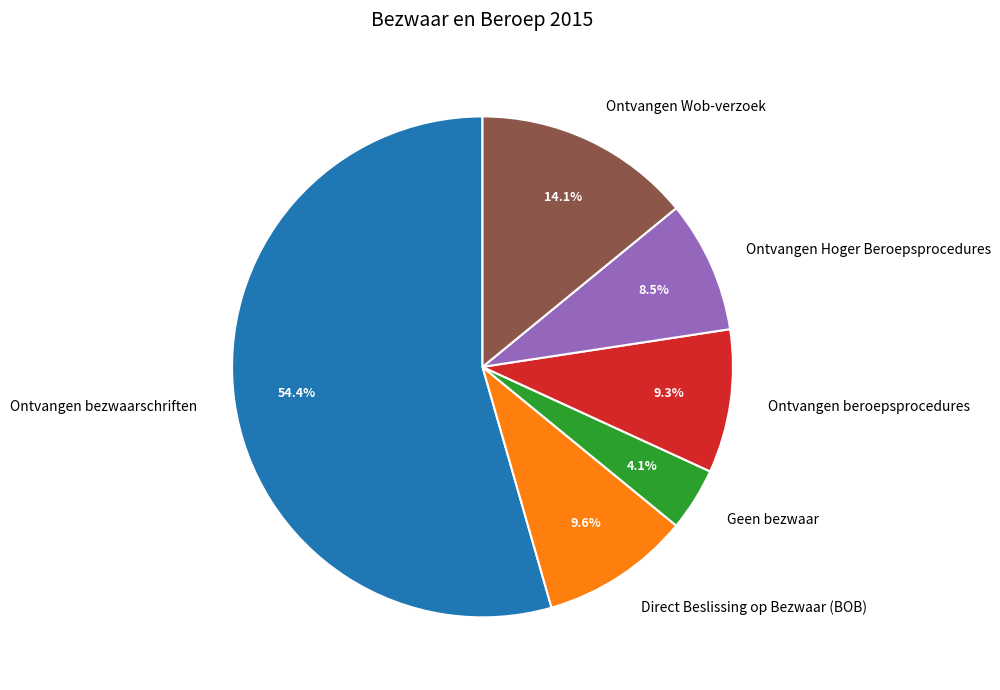

Is there a majority slice in this chart?

Yes